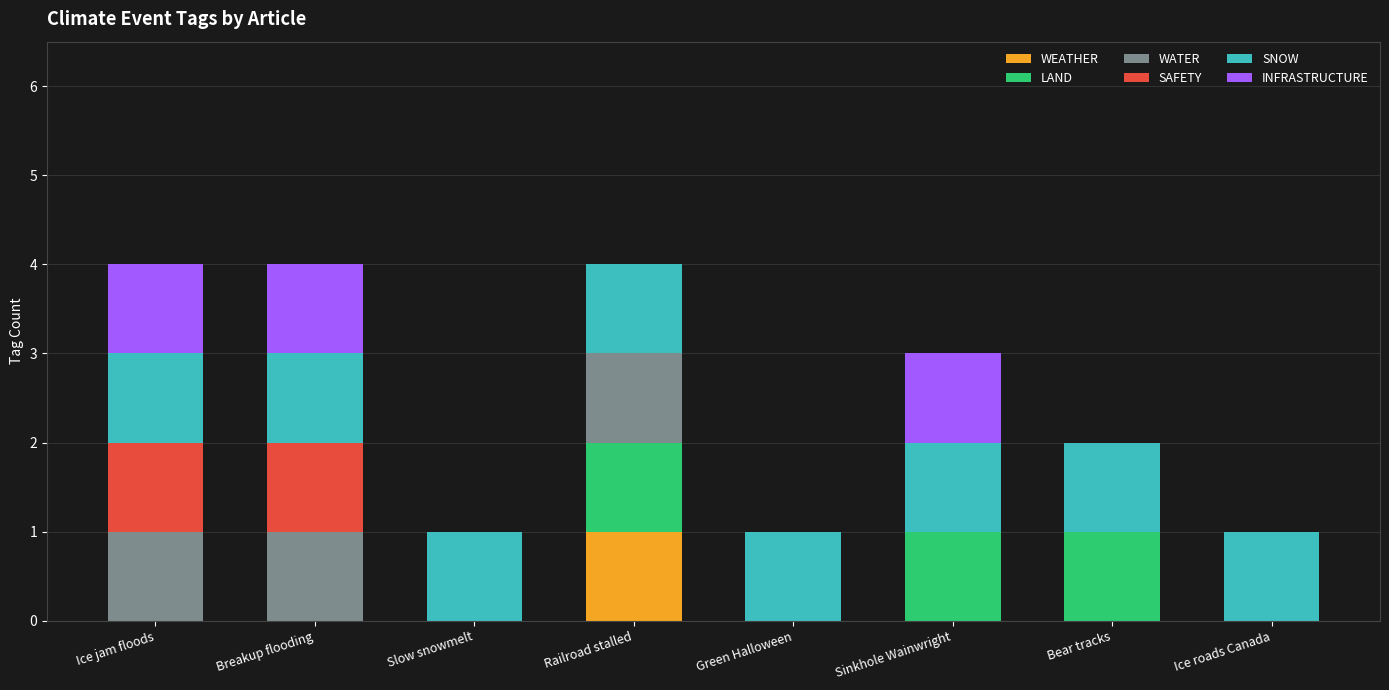

True or false: WEATHER has a value of 0 at Ice jam floods.

True